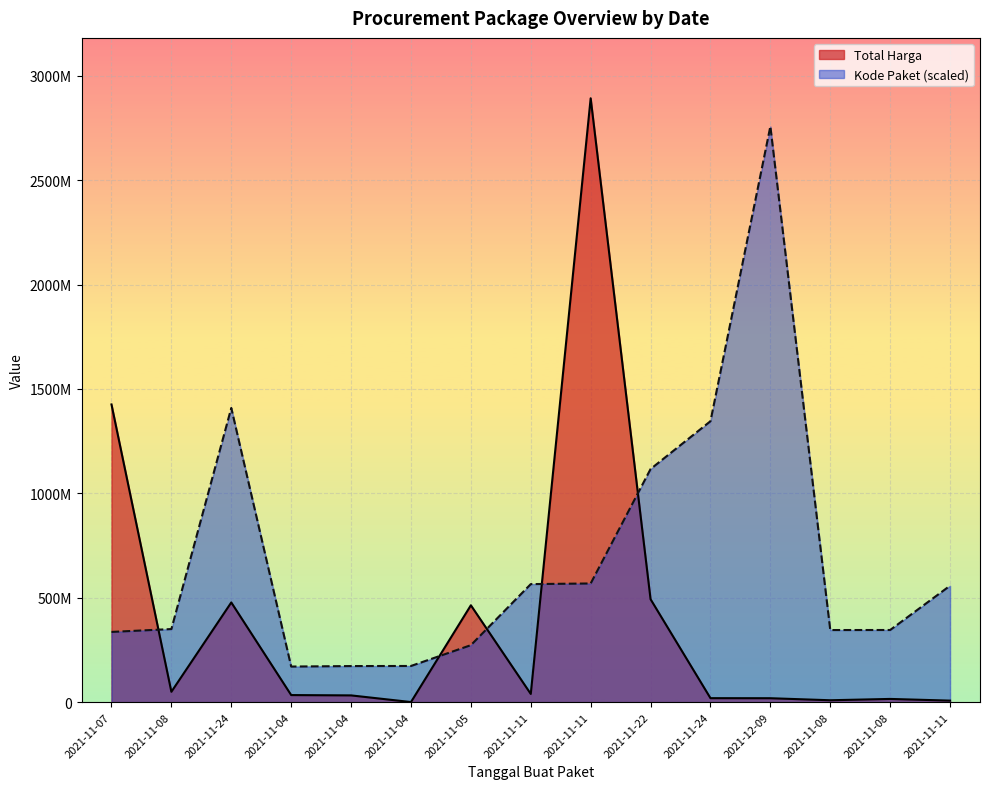

Which category has the highest value across all series?

2021-11-11